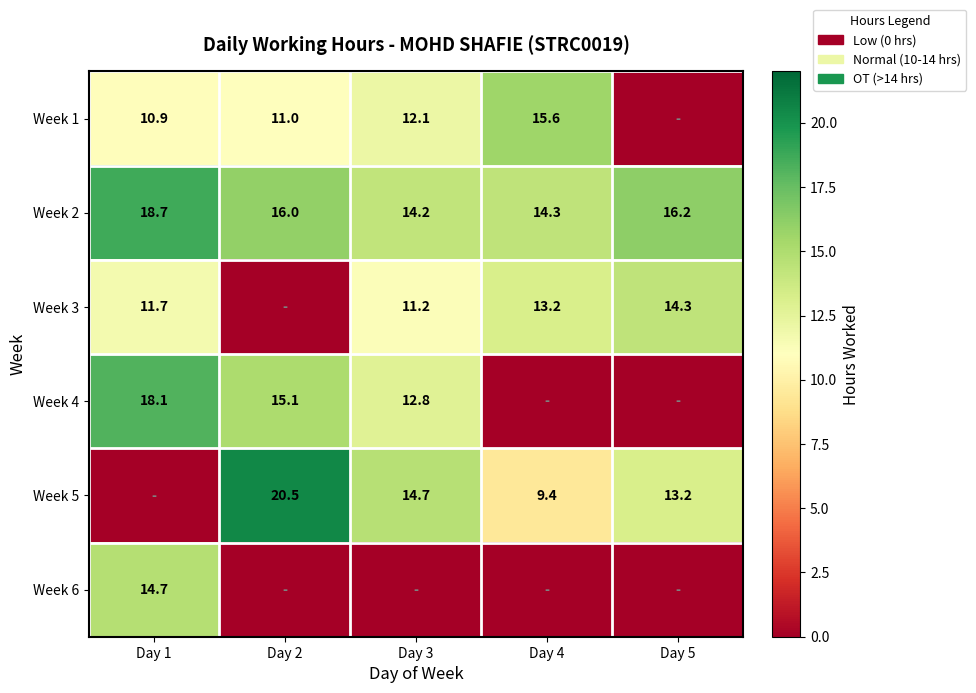

The Week 6 series shows 14.7 at Day 1. True or false?

True